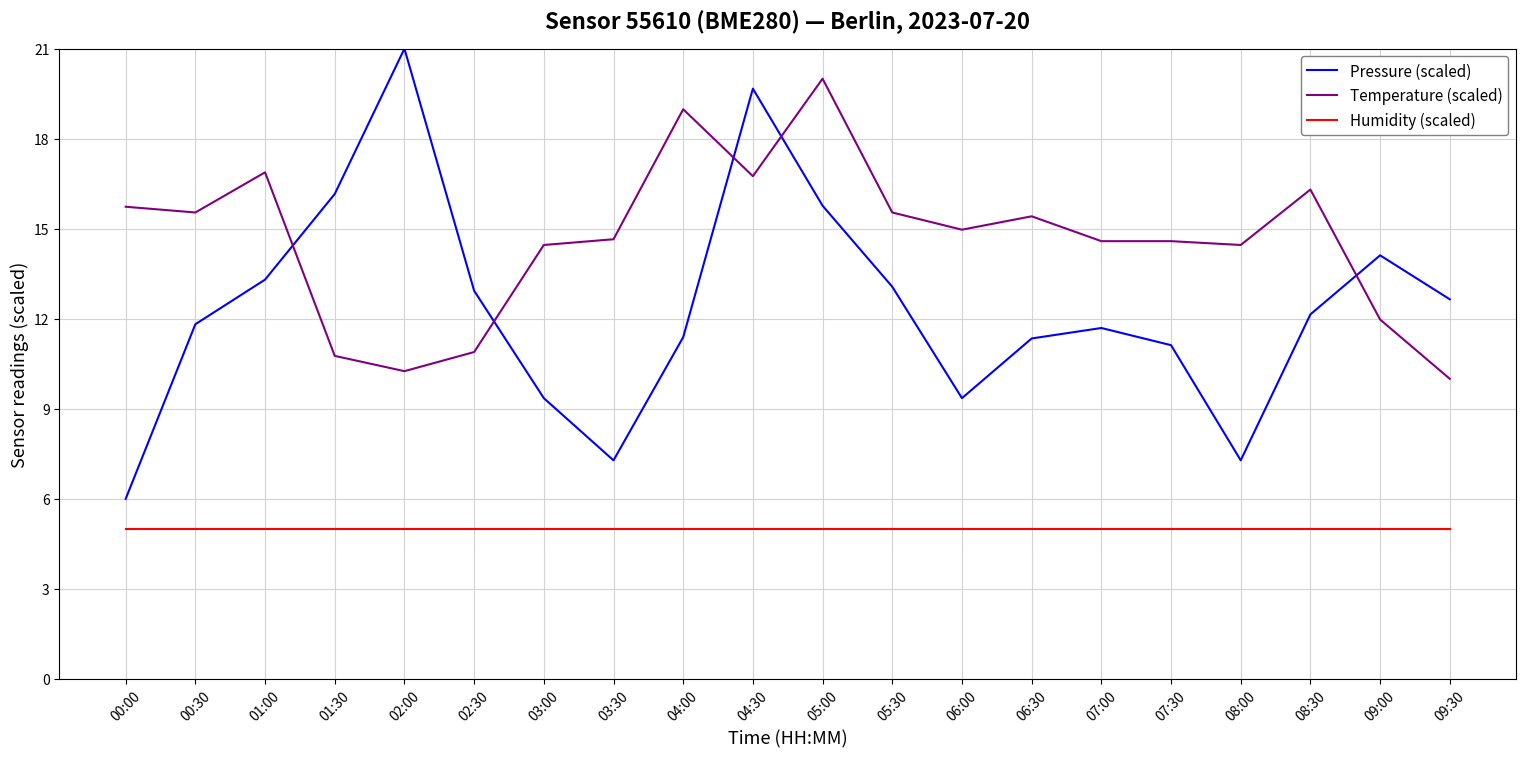

What is the sum of all Temperature (scaled) values?

292.7